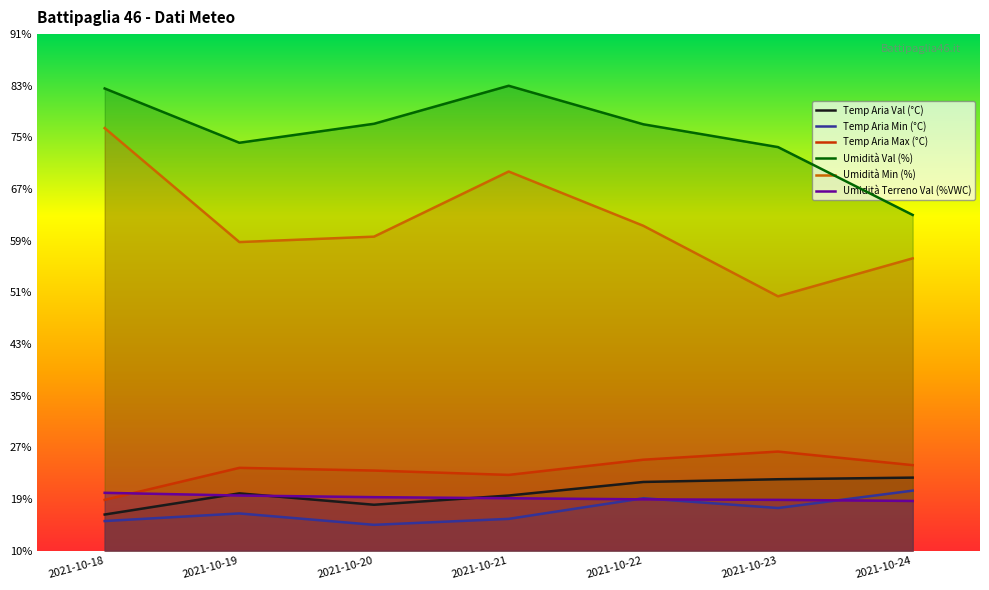

Is the value of Temp Aria Max (°C) at 2021-10-20 greater than the value of Umidità Terreno Val (%VWC) at 2021-10-19?

Yes